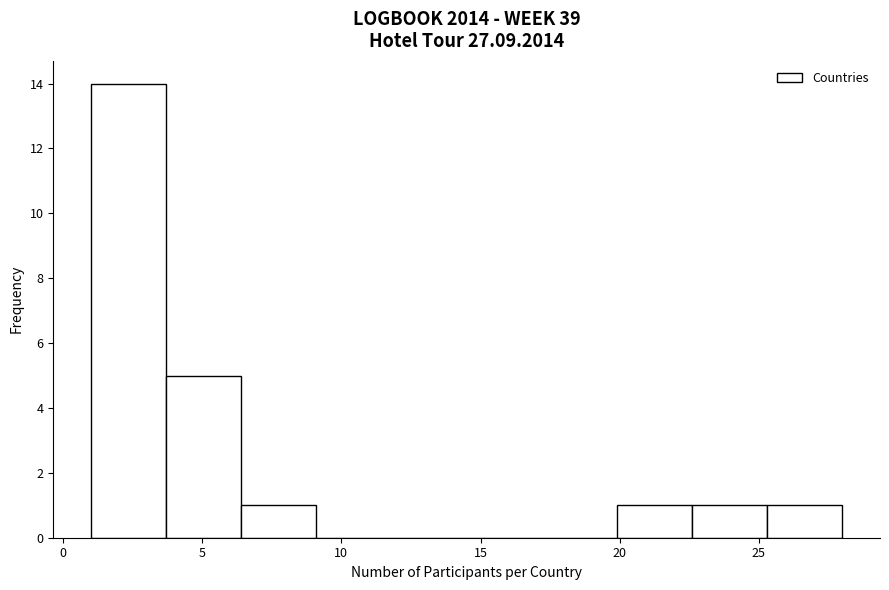

What is the height of the bar covering 1.0 to 3.7 on the x-axis? Neither the bar edges nor the heights are printed on the chart, so give them approximately, as read against the axes.

14